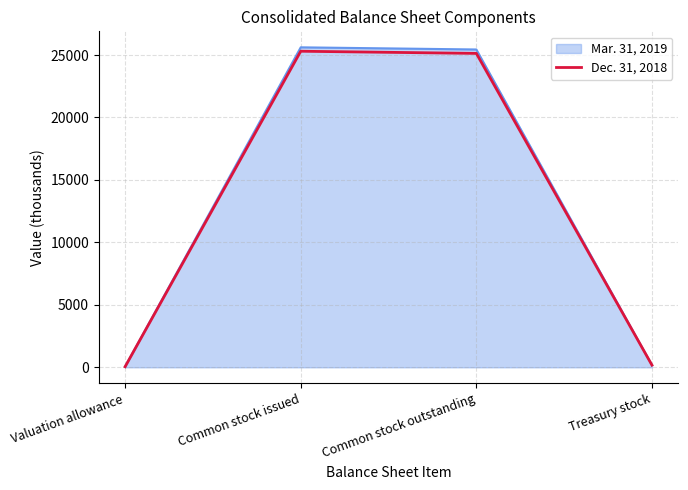

What is the smallest value displayed?

48.5